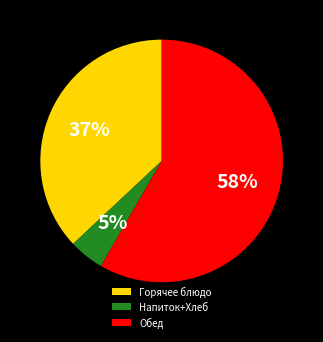

Which category has the smallest portion of the pie?

Напиток+Хлеб